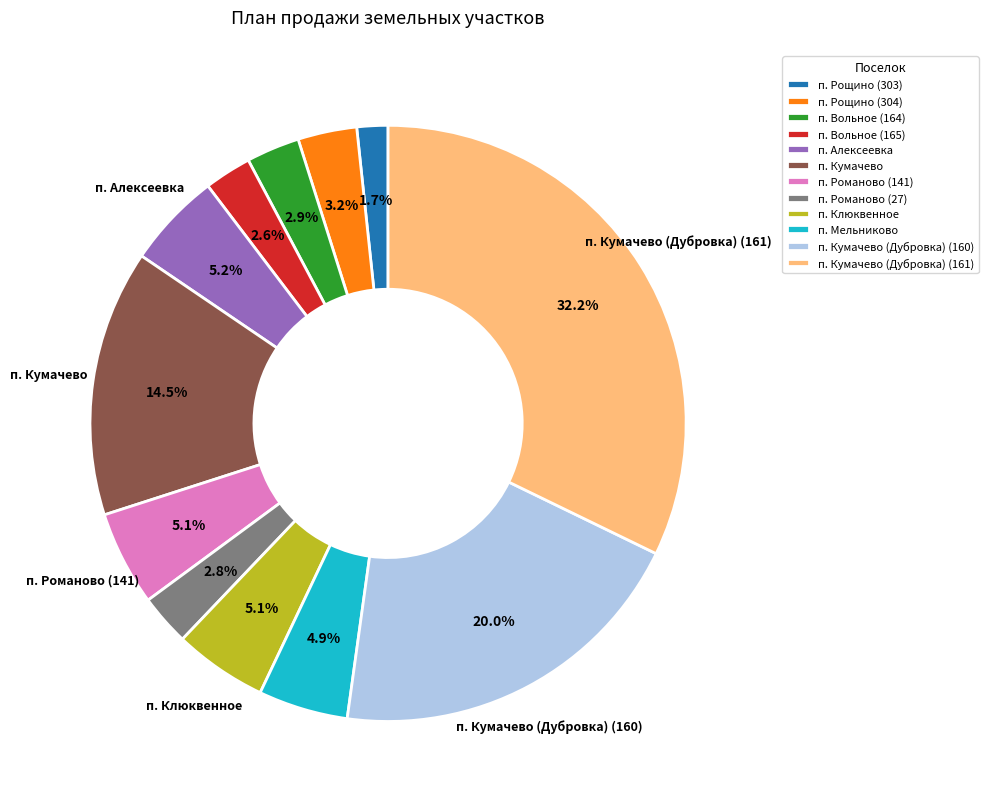

How many slices are in this pie chart?

12